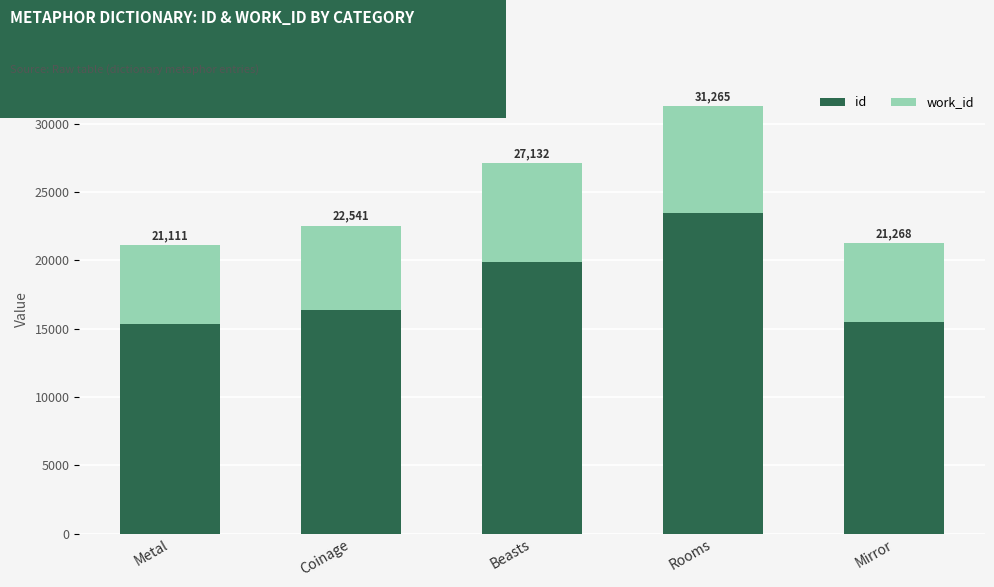

Are the bars horizontal?

No